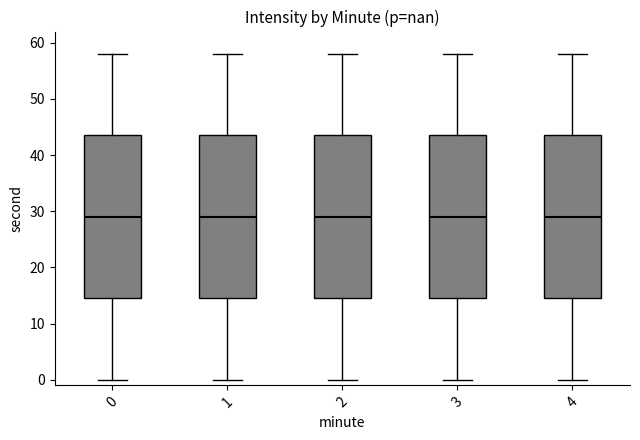

Reading left to right, read every box against the y-axis: the position of its median line, the range the box covers, and the ends of its whiskers. The values are not printed on the chart, so give them approximately, as read against the axis.

0: median 29, box 15 to 44, whiskers 0 to 58
1: median 29, box 15 to 44, whiskers 0 to 58
2: median 29, box 15 to 44, whiskers 0 to 58
3: median 29, box 15 to 44, whiskers 0 to 58
4: median 29, box 15 to 44, whiskers 0 to 58